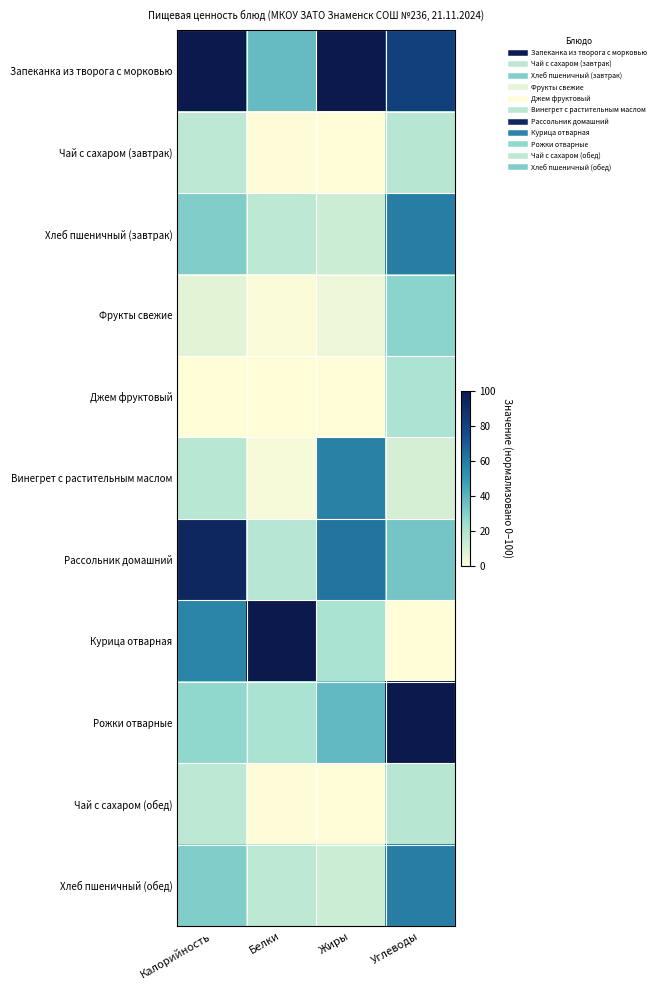

Which series has the widest spread of values?

Курица отварная